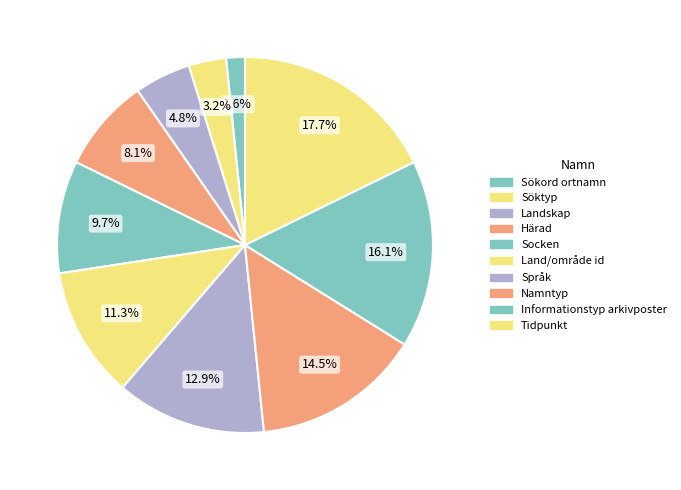

How many segments does this pie chart have?

10